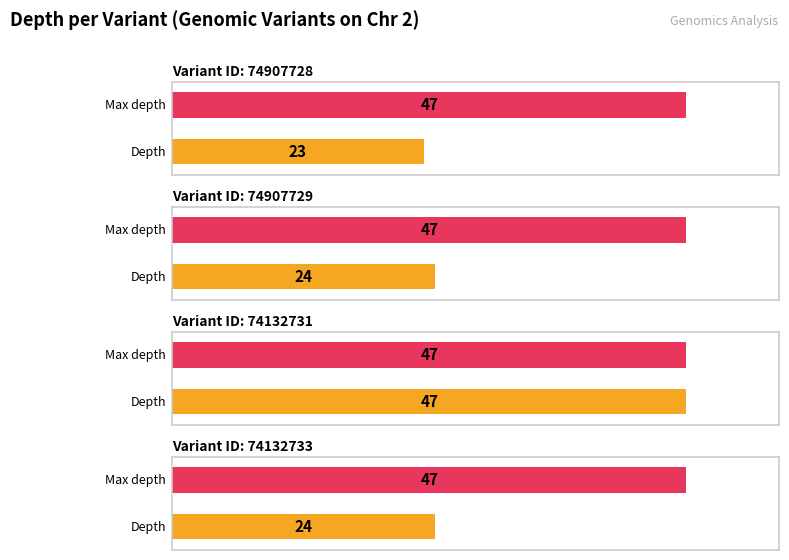

List the labels in order of value, smallest first.

74907728, 74907729, 74132733, 74132731